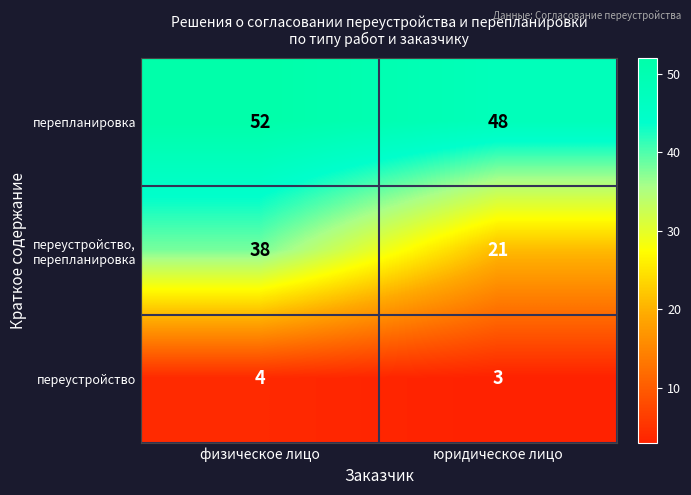

Reading left to right, transcribe all the data shown in this chart.

перепланировка: физическое лицо=52	юридическое лицо=48
переустройство, перепланировка: физическое лицо=38	юридическое лицо=21
переустройство: физическое лицо=4	юридическое лицо=3